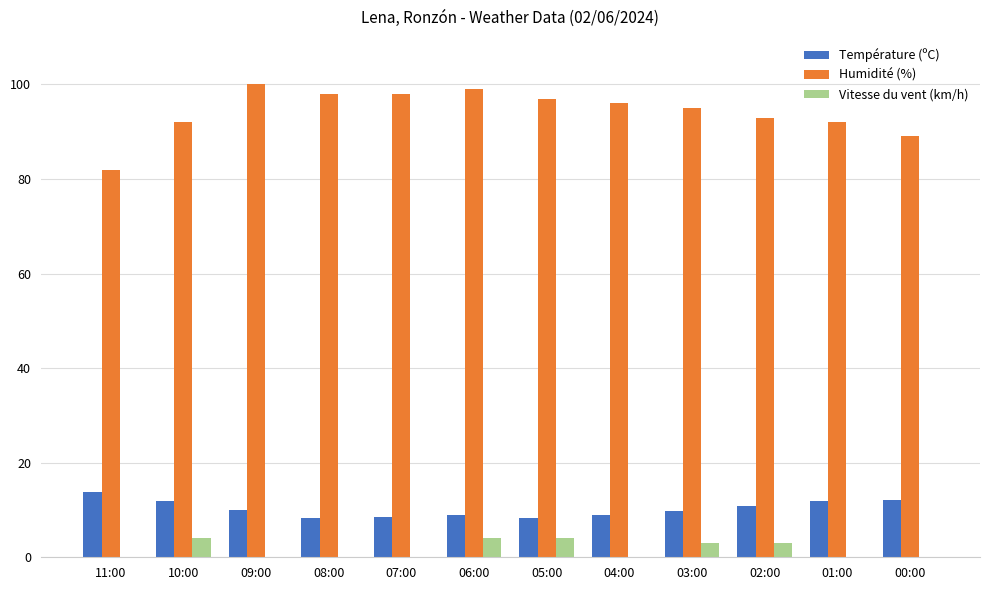

What is the sum of the Vitesse du vent (km/h) values at 11:00 and 06:00?

4.0